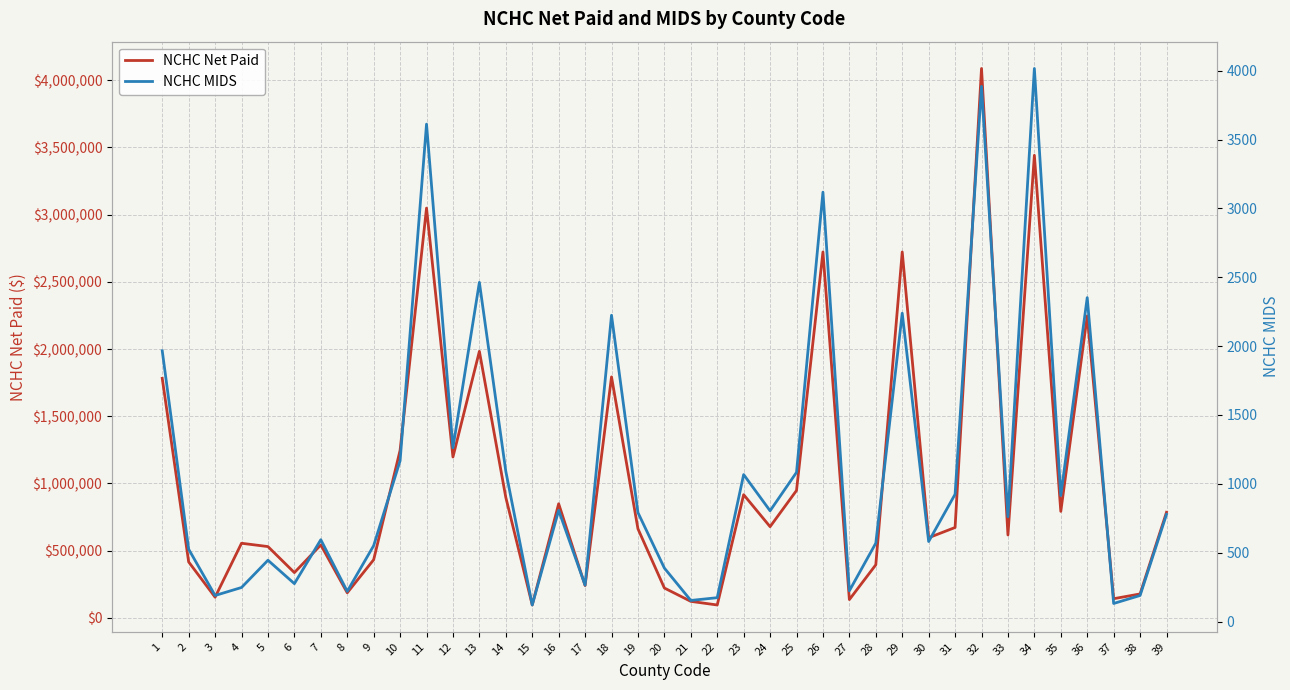

At which label does NCHC MIDS first exceed 778?

1